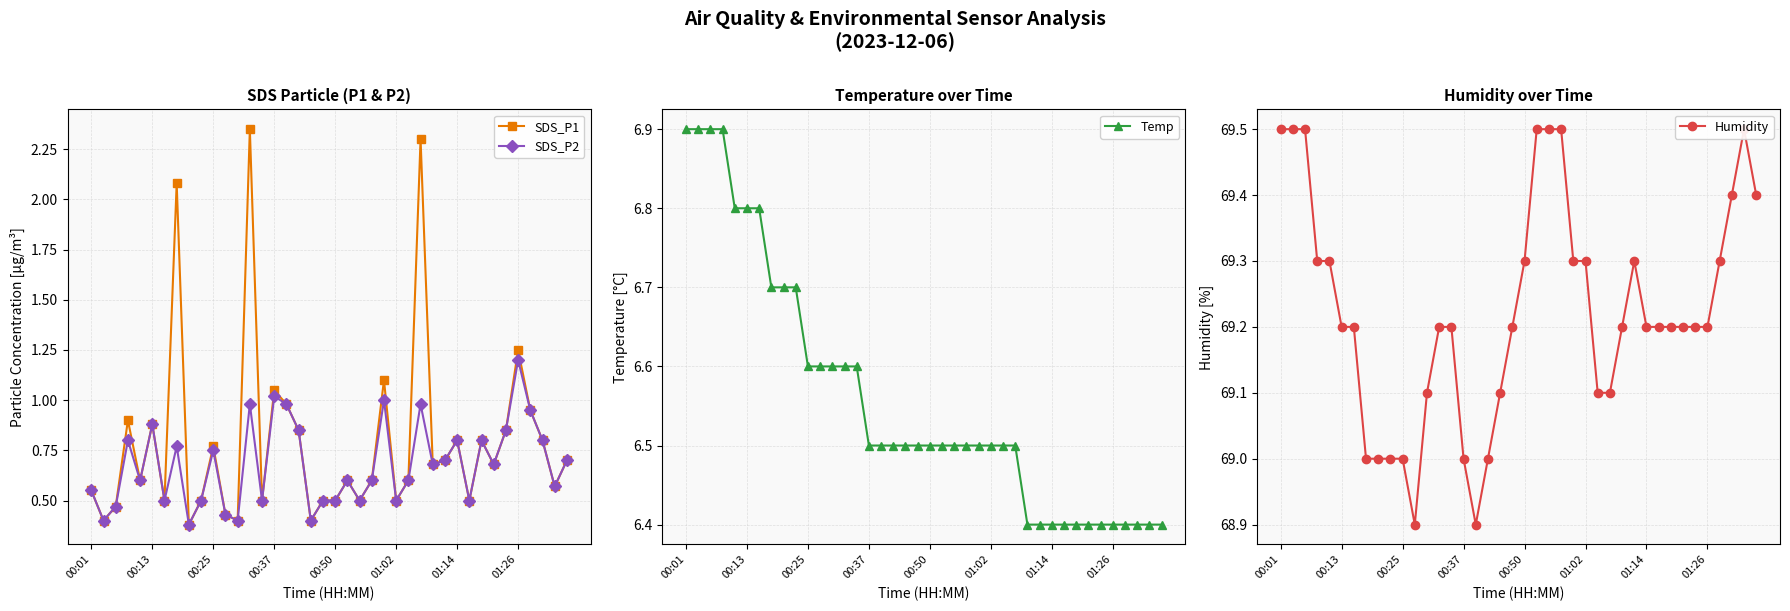

True or false: SDS_P2 and SDS_P1 intersect in this chart.

False